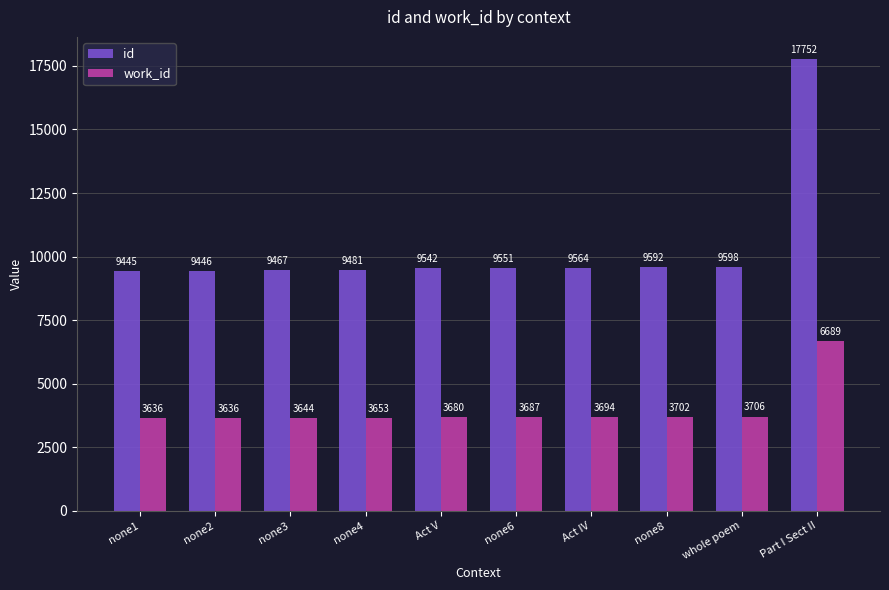

Rank the series by their average value, from lowest to highest.

work_id, id